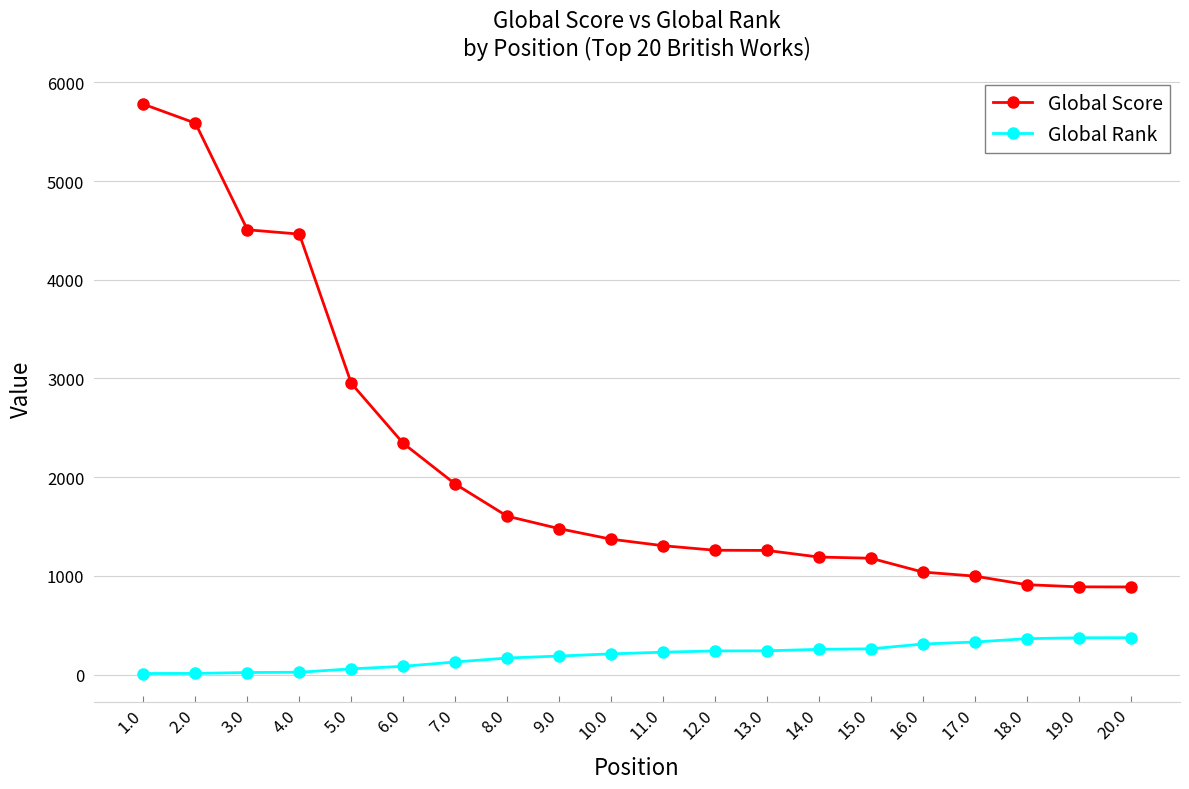

Is it true that Global Score equals 4462 at 4.0?

True